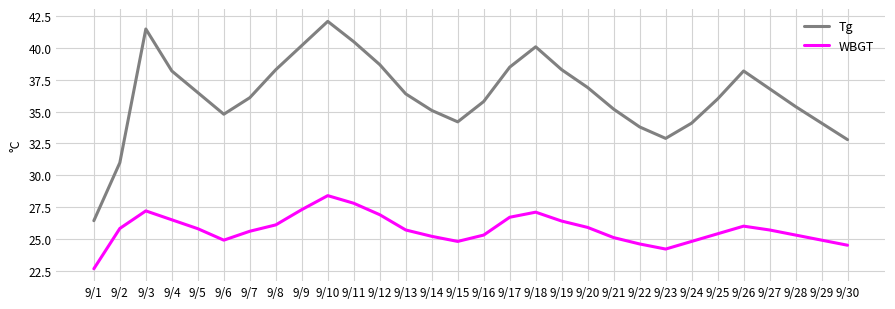

At which category is the sum across all series the highest?

9/10